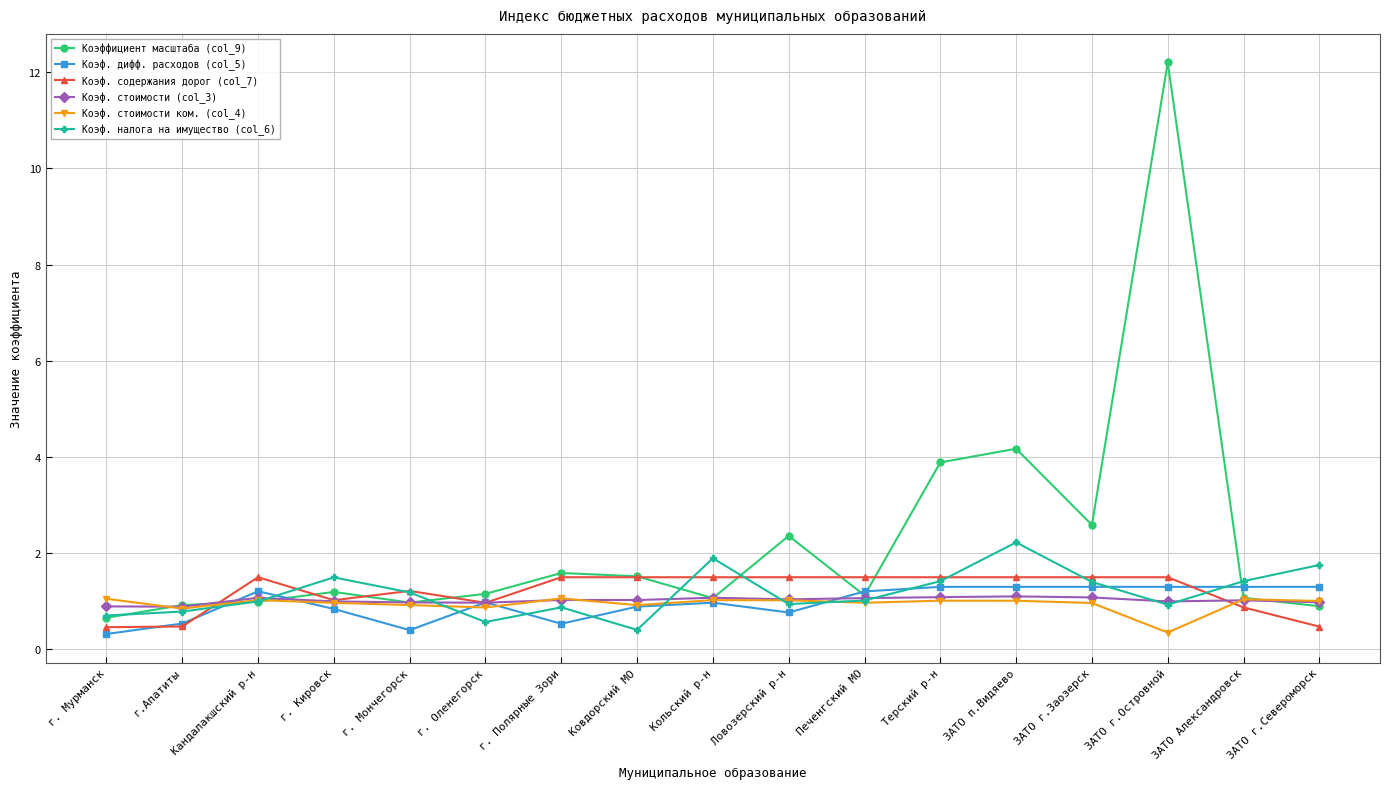

What is the total value across all series at Печенгский МО?

6.9